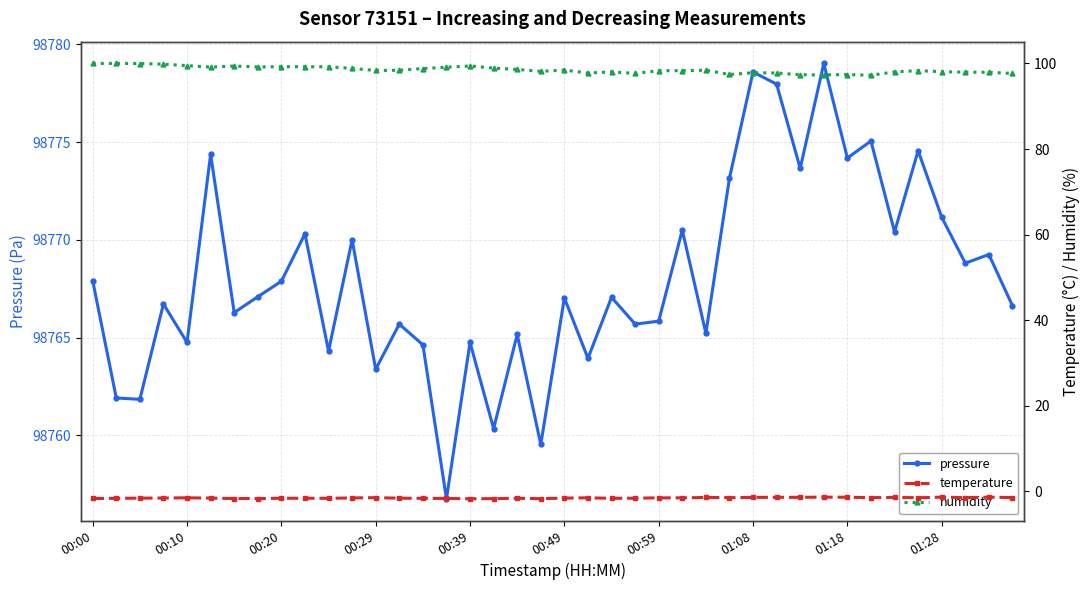

The temperature series shows -0.4 at 27. True or false?

False